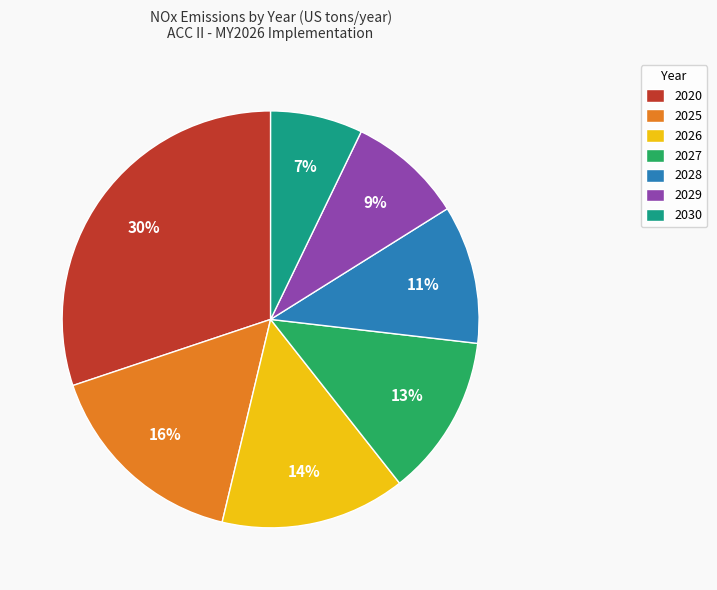

How many segments does this pie chart have?

7